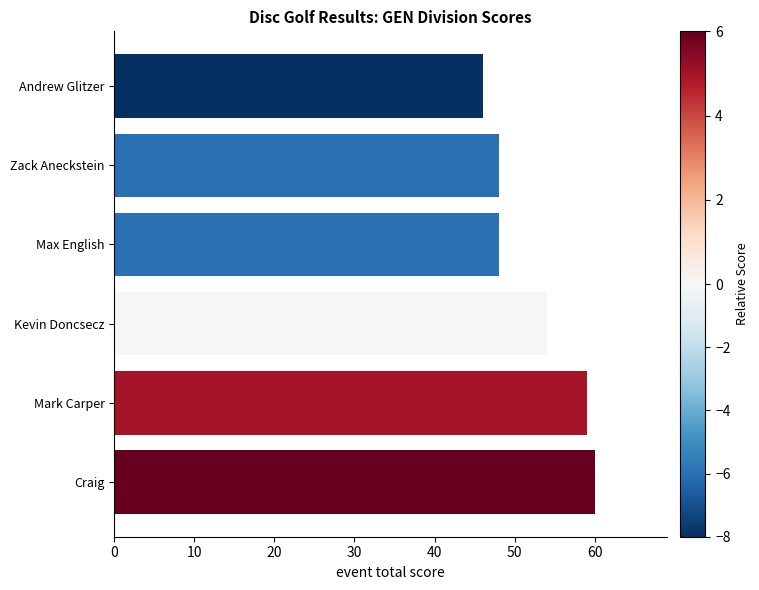

What is the sum of all values?

315